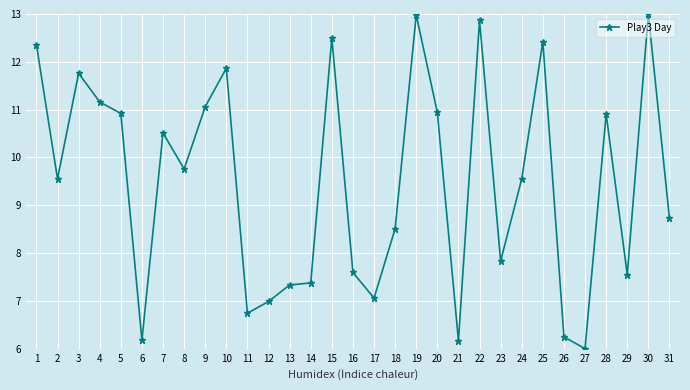

True or false: the data shows 3.5 at 16.

False